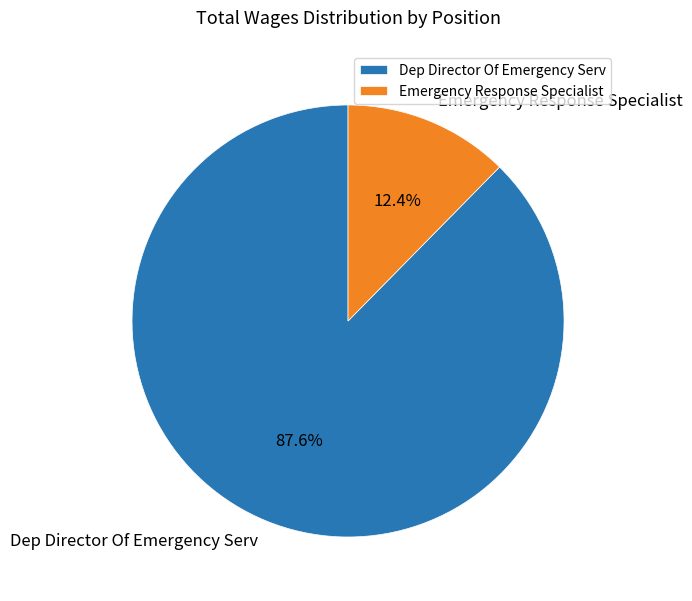

To the nearest percent, what percentage of the pie is Emergency Response Specialist?

12%